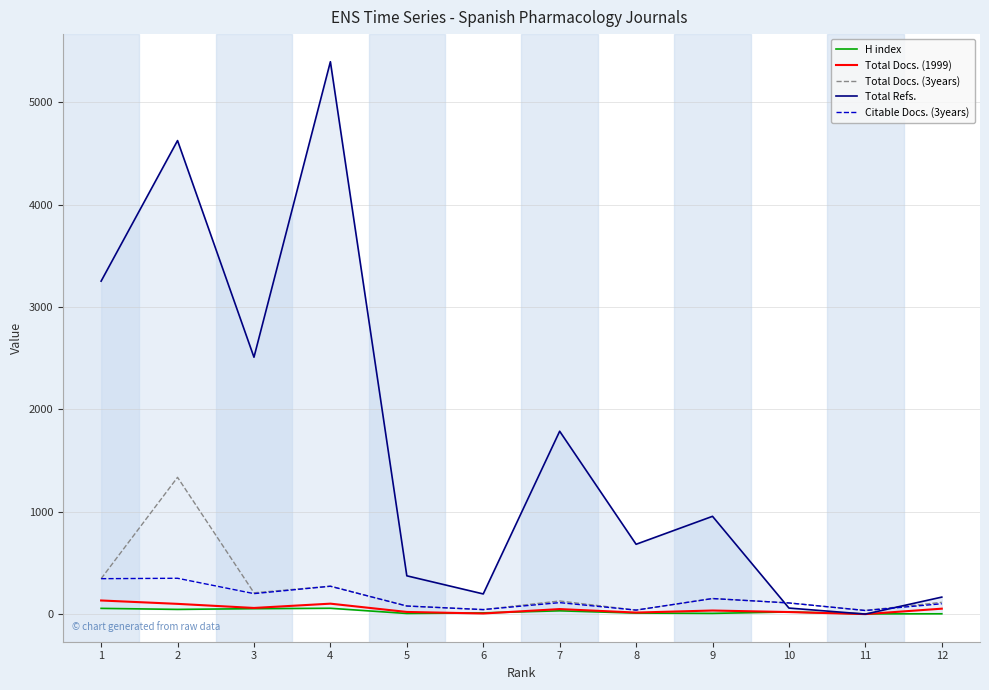

How many series are shown in this chart?

5